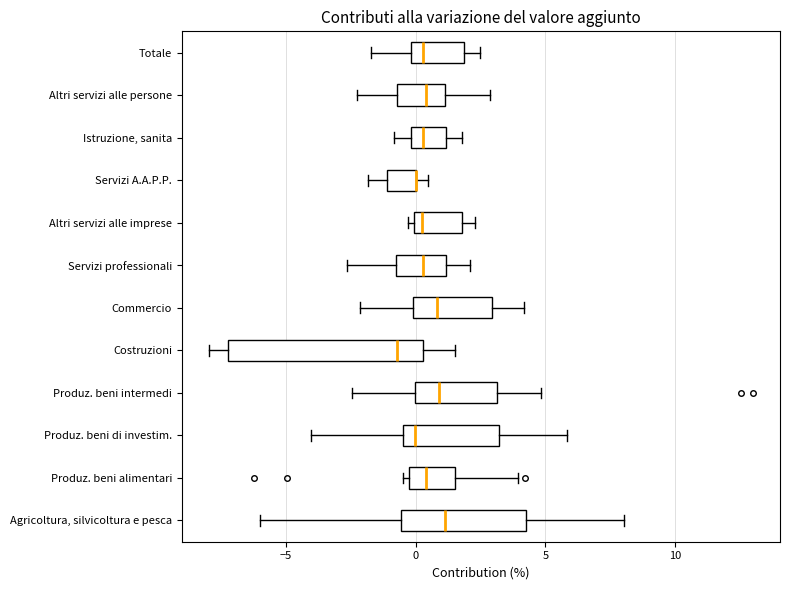

Reading bottom to top, transcribe this box plot: for each box, give where its median line is, the range the box spans, and where its two whiskers end, as read against the x-axis. The values are not printed on the chart, so give them approximately, as read against the axis.

Agricoltura, silvicoltura e pesca: median 1.0, box -0.5 to 4.0, whiskers -6.0 to 8.0
Produz. beni alimentari: median 0.5, box 0.0 to 1.5, whiskers -0.5 to 4.0
Produz. beni di investim.: median 0.0, box -0.5 to 3.0, whiskers -4.0 to 6.0
Produz. beni intermedi: median 1.0, box 0.0 to 3.0, whiskers -2.5 to 5.0
Costruzioni: median -0.5, box -7.0 to 0.5, whiskers -8.0 to 1.5
Commercio: median 1.0, box 0.0 to 3.0, whiskers -2.0 to 4.0
Servizi professionali: median 0.5, box -0.5 to 1.0, whiskers -2.5 to 2.0
Altri servizi alle imprese: median 0.5, box 0.0 to 2.0, whiskers -0.5 to 2.5
Servizi A.A.P.P.: median 0.0 (drawn on the box's right edge), box -1.0 to 0.0, whiskers -2.0 to 0.5
Istruzione, sanita: median 0.5, box 0.0 to 1.0, whiskers -1.0 to 2.0
Altri servizi alle persone: median 0.5, box -0.5 to 1.0, whiskers -2.5 to 3.0
Totale: median 0.5, box 0.0 to 2.0, whiskers -1.5 to 2.5